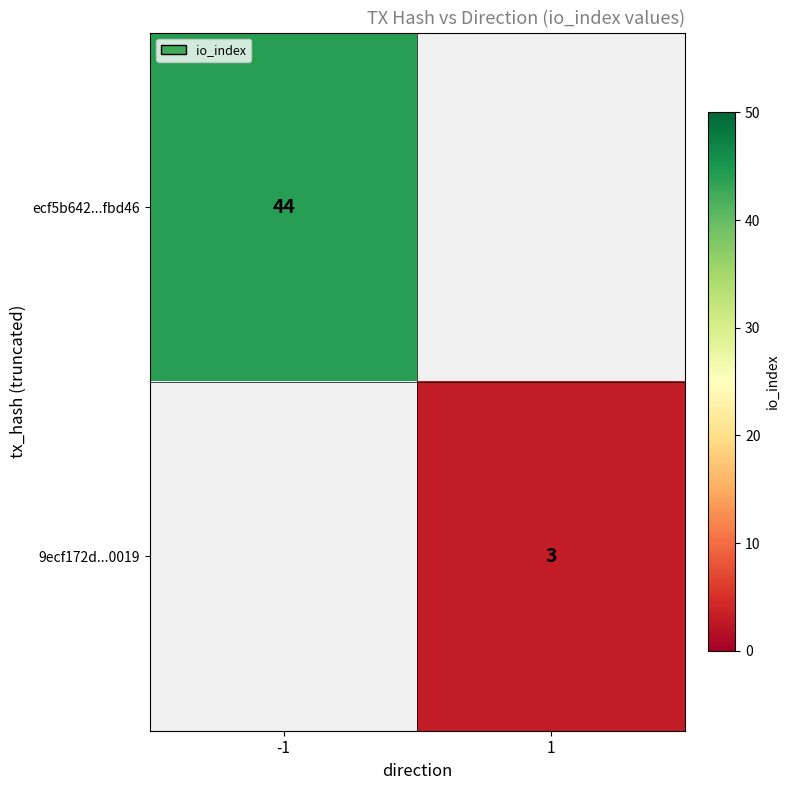

The 9ecf172d...0019 series shows 3 at 1. True or false?

True